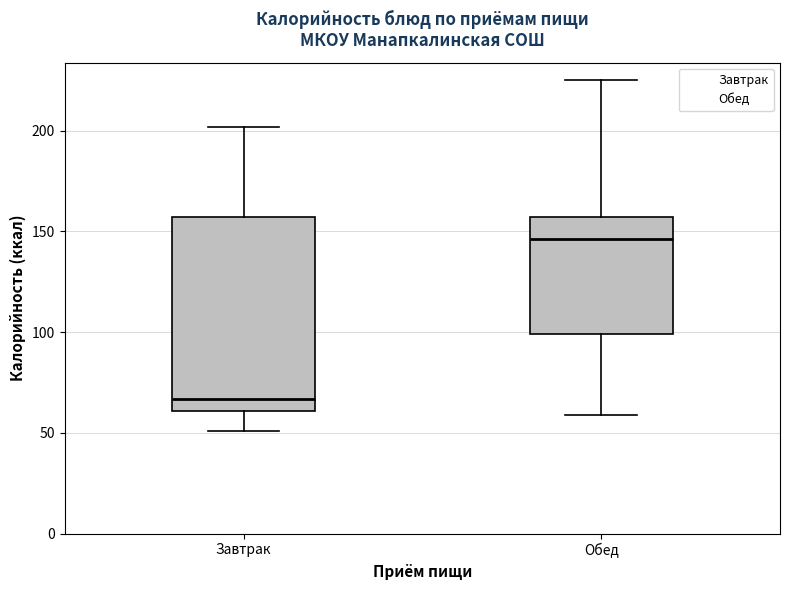

Reading left to right, read every box against the y-axis: the position of its median line, the range the box covers, and the ends of its whiskers. The values are not printed on the chart, so give them approximately, as read against the axis.

Завтрак: median 65, box 60 to 155, whiskers 50 to 200
Обед: median 145, box 100 to 155, whiskers 60 to 225